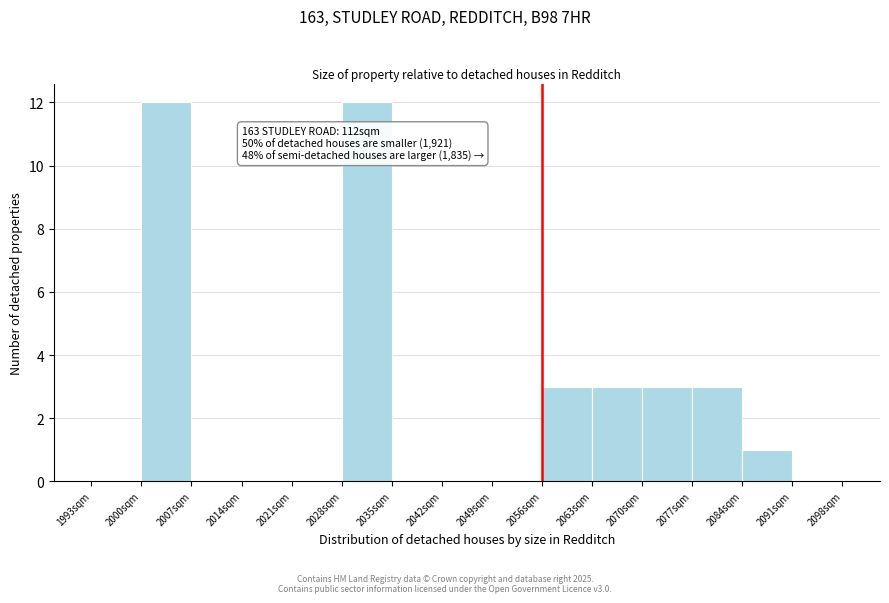

Reading left to right, what are all the values shown in this chart?

1993sqm=0	2000sqm=12	2007sqm=0	2014sqm=0	2021sqm=0	2028sqm=12	2035sqm=0	2042sqm=0	2049sqm=0	2056sqm=3	2063sqm=3	2070sqm=3	2077sqm=3	2084sqm=1	2091sqm=0